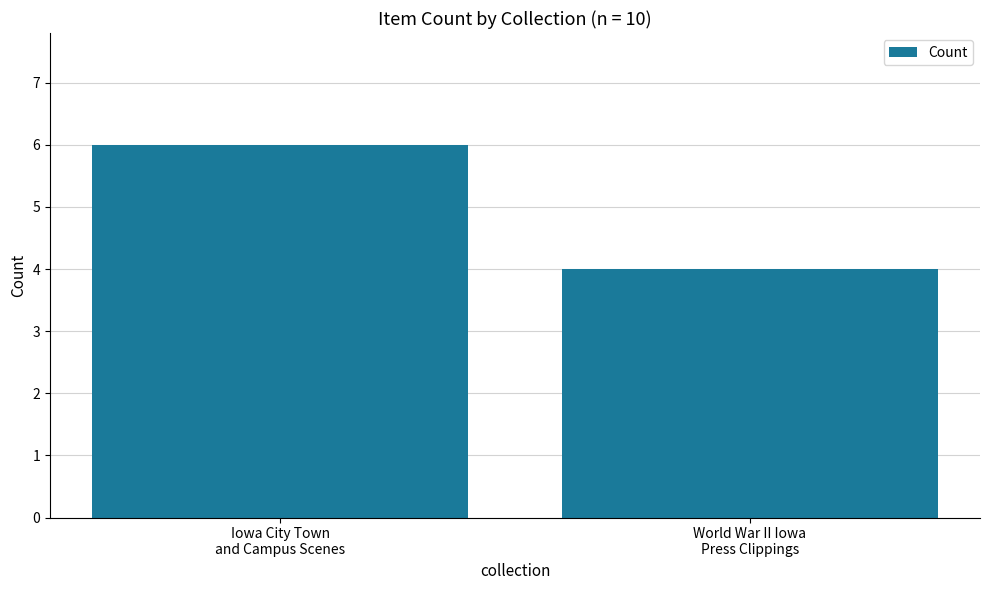

Reading left to right, what are all the values shown in this chart?

6	4